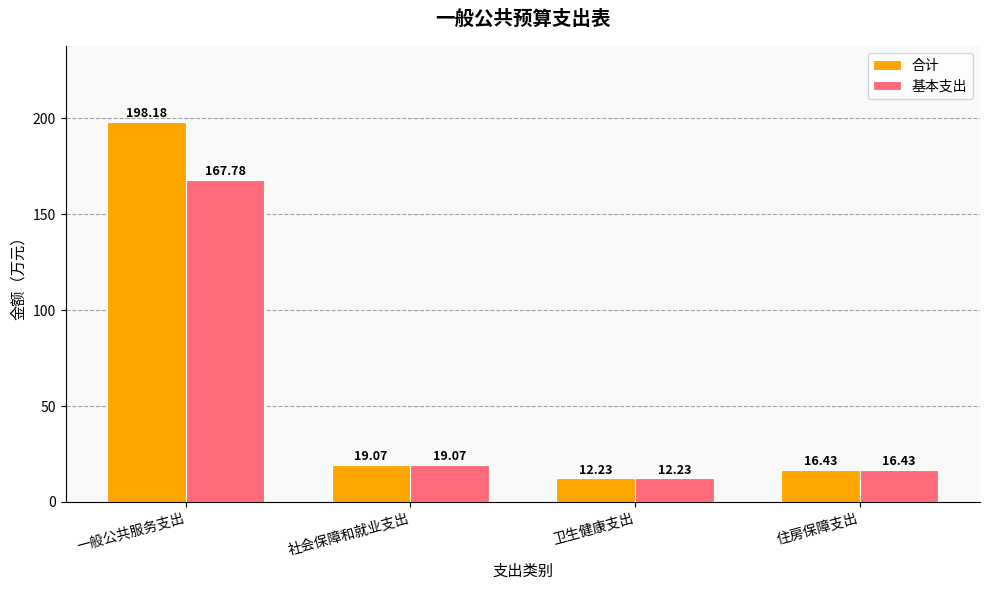

Which series has the largest range (max minus min)?

合计